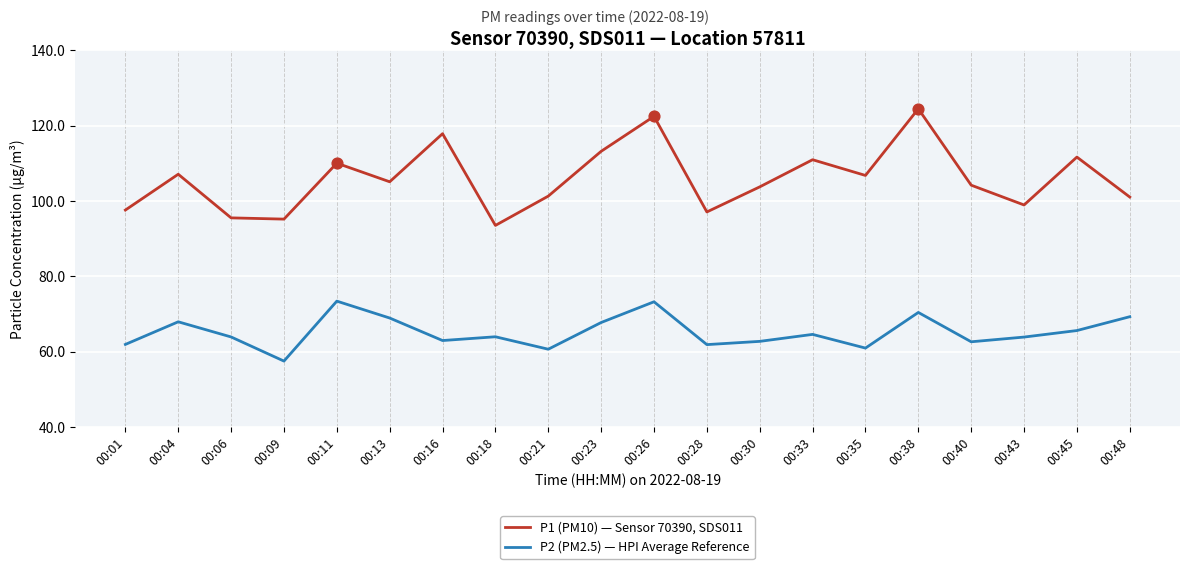

Which series has the largest range (max minus min)?

P1 (PM10) — Sensor 70390, SDS011